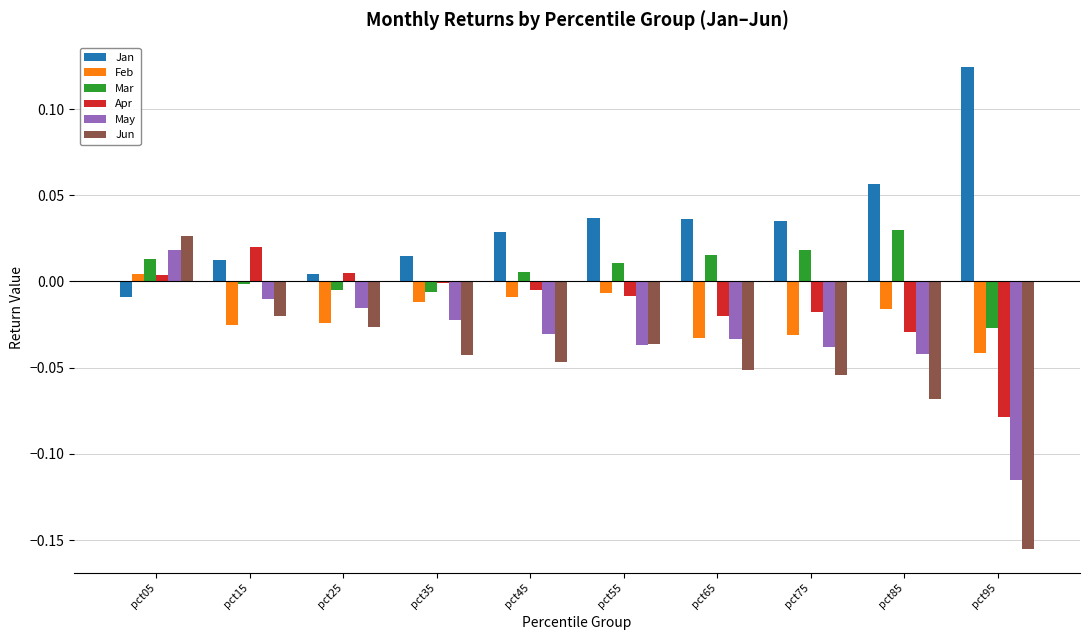

Does the chart contain stacked bars?

No